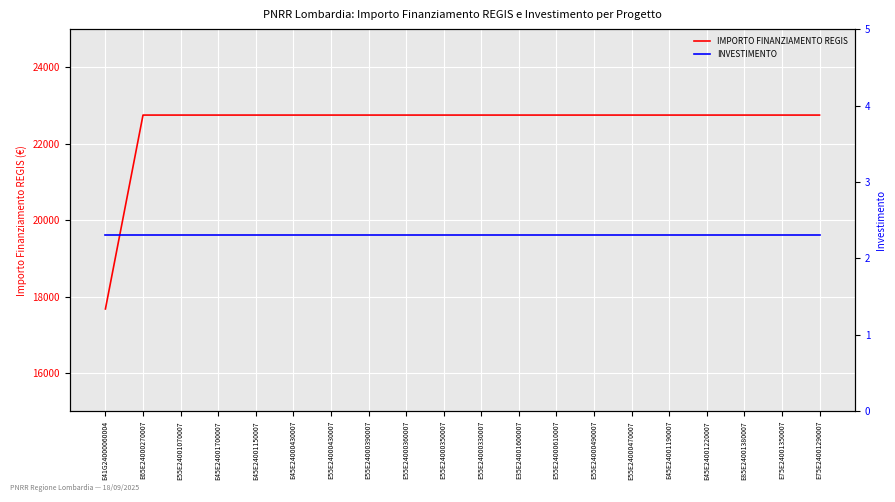

At E41G24000060004, list the series in order from smallest to largest.

INVESTIMENTO, IMPORTO FINANZIAMENTO REGIS